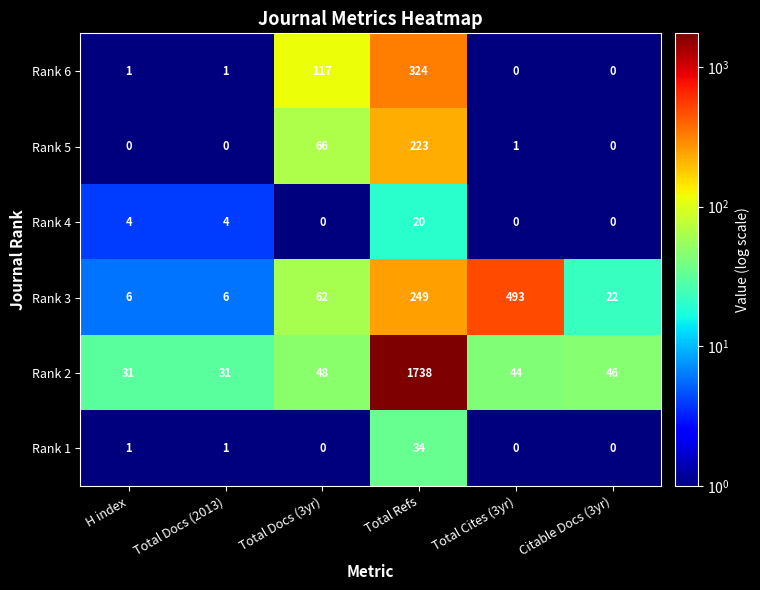

The value of Rank 2 at Total Refs is 2667. True or false?

False